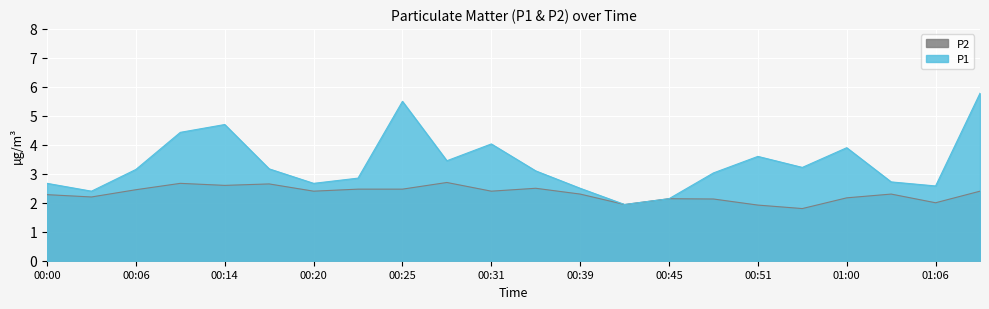

At which label does P1 reach its peak?

01:09